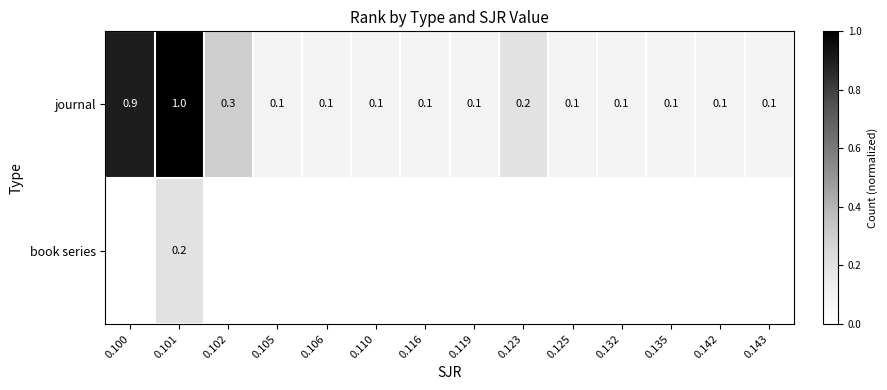

At which label does journal reach its peak?

0.101